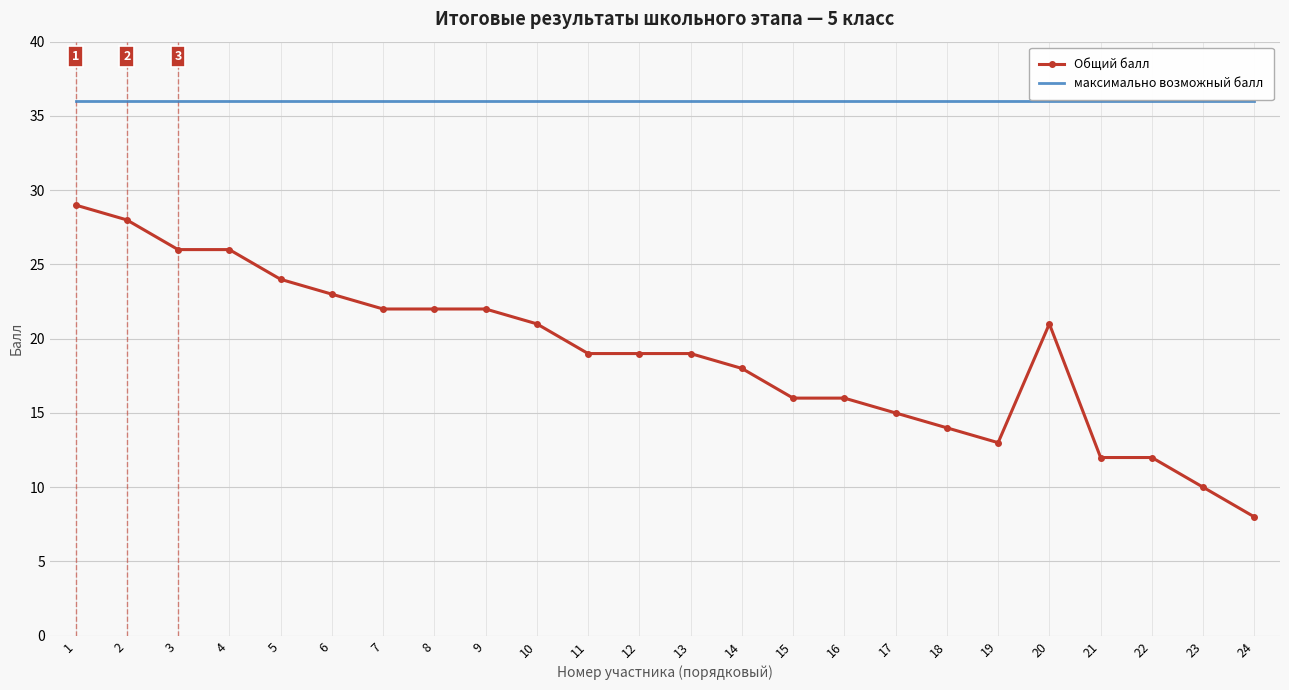

At how many categories does at least one series exceed 21?

24